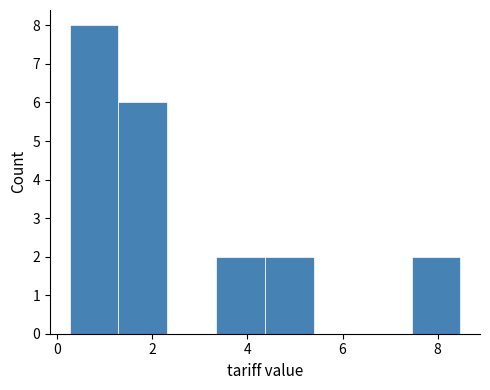

Reading left to right, list every bar in this chart as the range it spans on the x-axis followed by its height. Neither the bar edges nor the heights are printed on the chart, so give them approximately, as read against the axes.

0.2 to 1.2: 8
1.2 to 2.4: 6
2.4 to 3.4: 0
3.4 to 4.4: 2
4.4 to 5.4: 2
5.4 to 6.4: 0
6.4 to 7.4: 0
7.4 to 8.4: 2